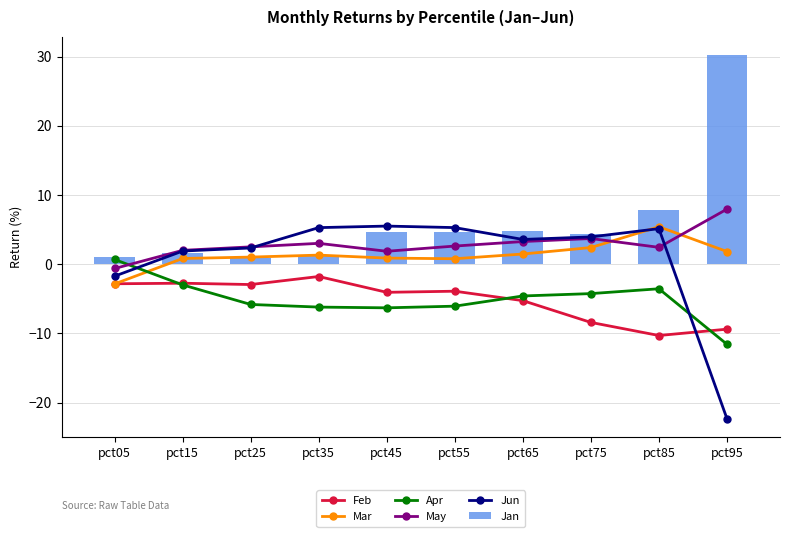

Which series has the largest total across all categories?

Jan